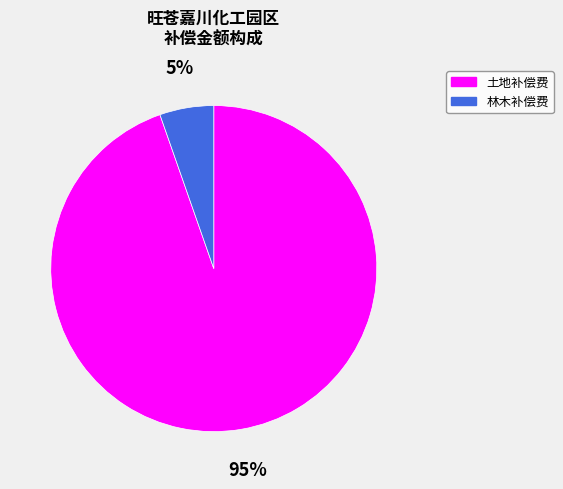

What percentage is the 林木补偿费 slice, to the nearest percent?

5%